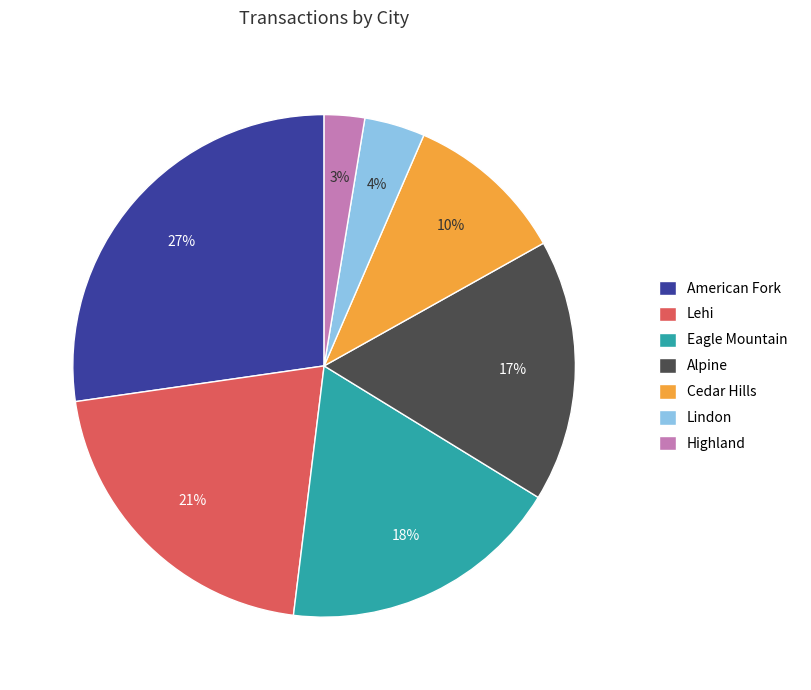

Count the number of slices in the pie.

7